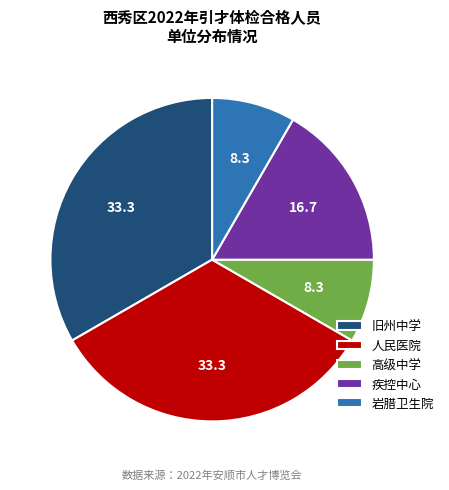

Is it true that 高级中学 is 8% of the pie?

True